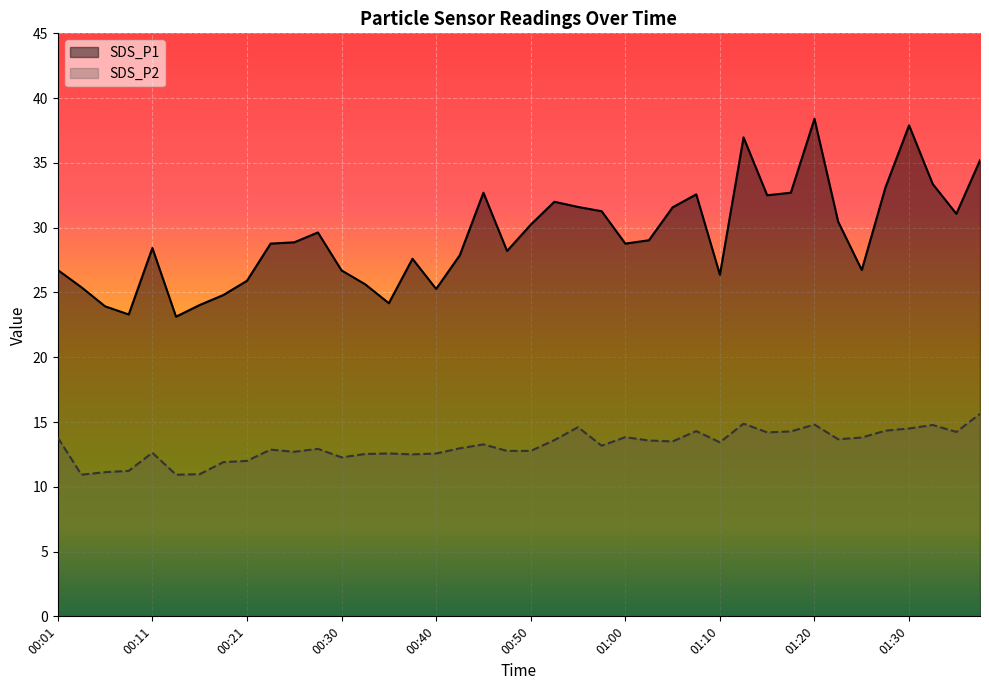

What is the minimum value for SDS_P1?

23.1